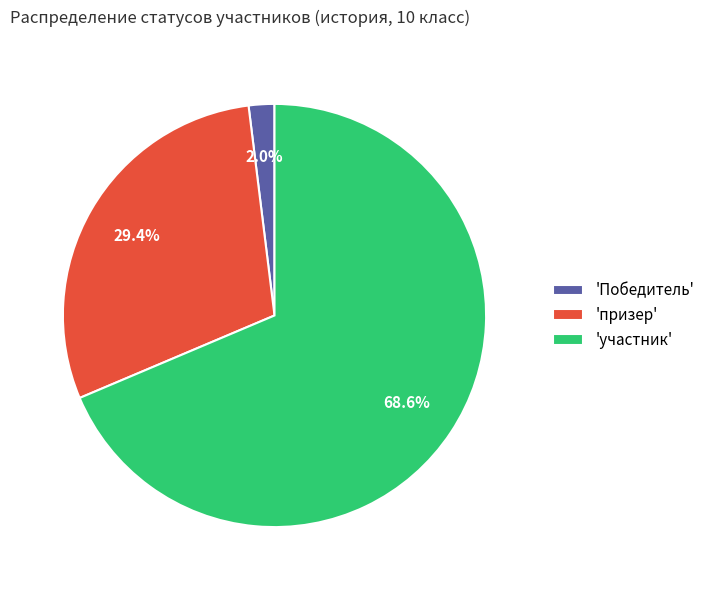

How many segments does this pie chart have?

3